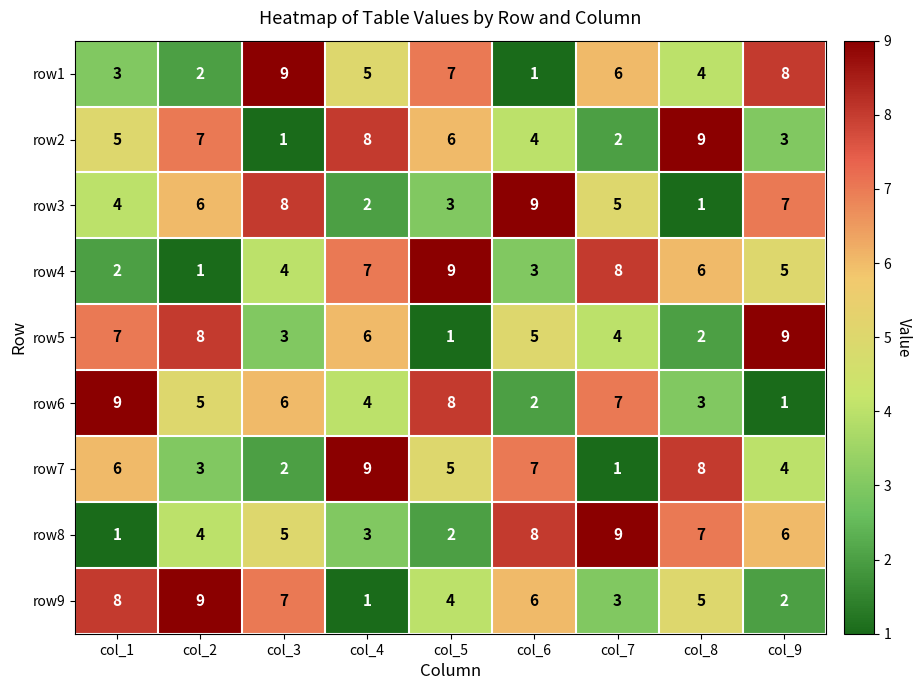

Count the row9 values in the range 3 to 7.

5